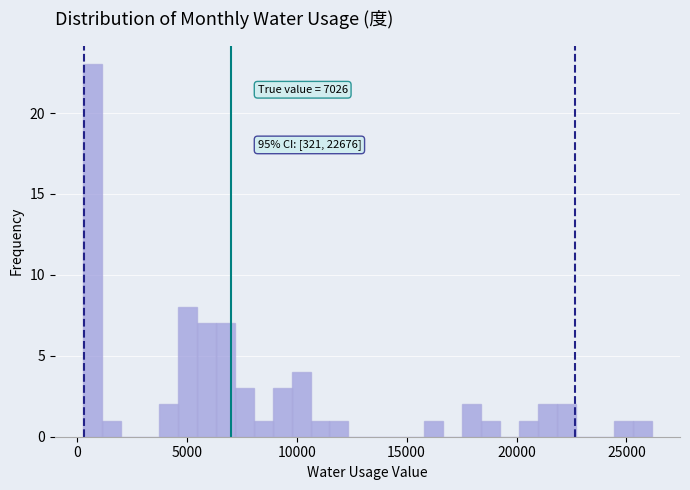

Around what value on the x-axis is the tallest bar? Give the approximate position of its centre, as read against the axis.

500